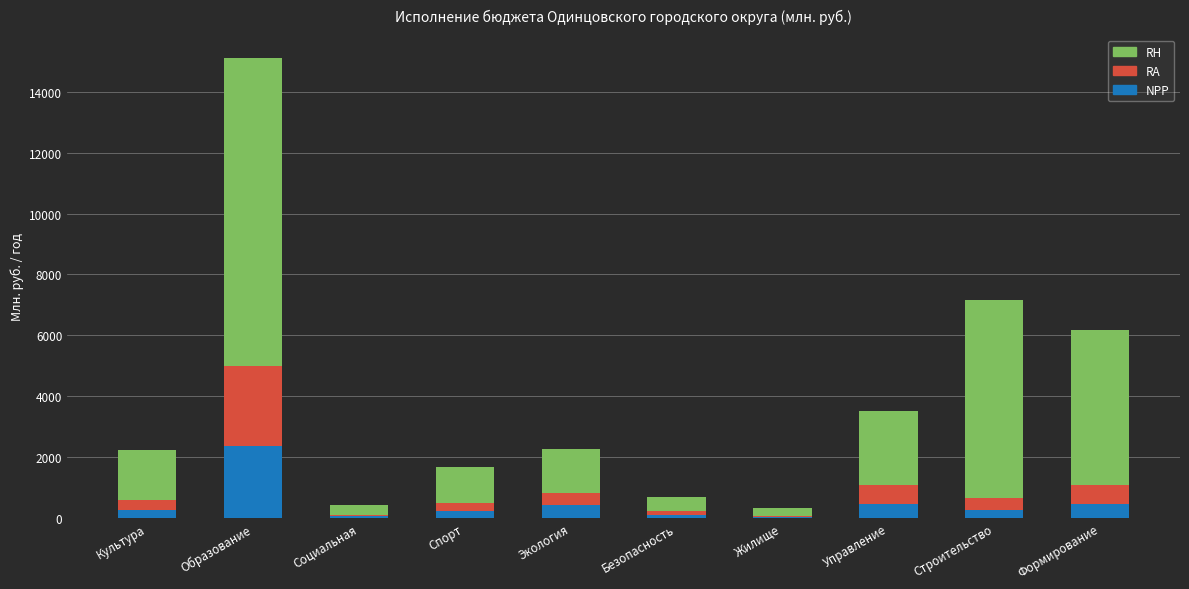

What is the maximum value for NPP?

2348.7